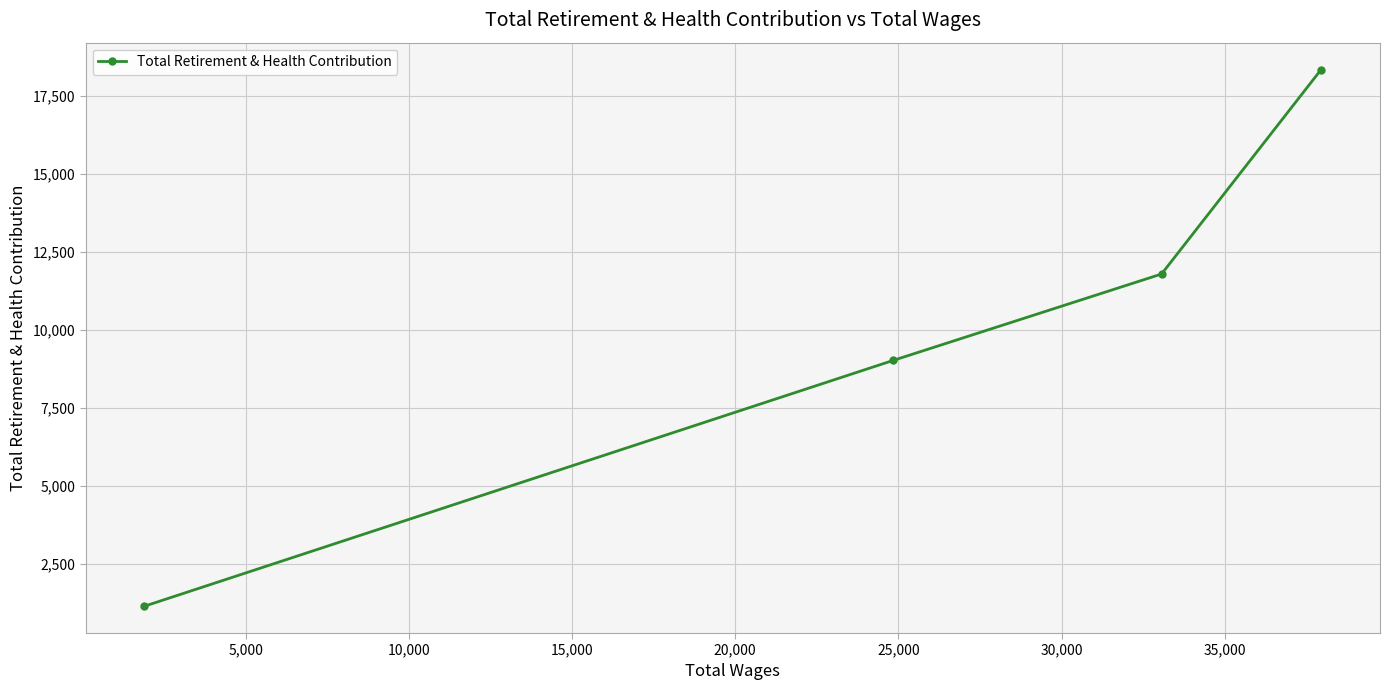

What is the value of the 4th point from the left?

18334